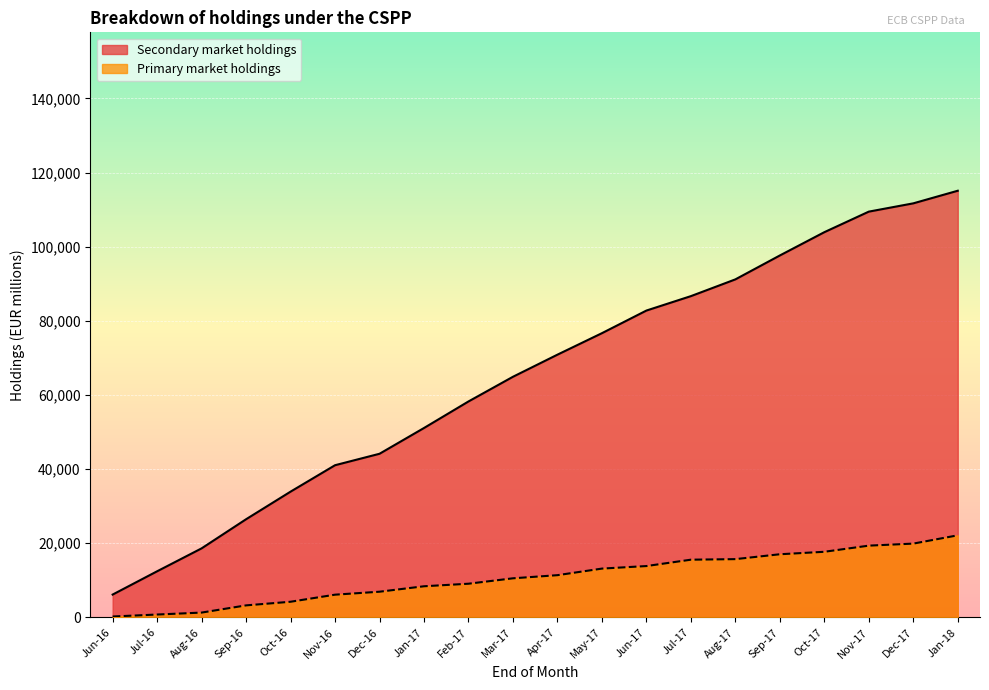

Where is Secondary market holdings nearest to the value 60623?

Feb-17